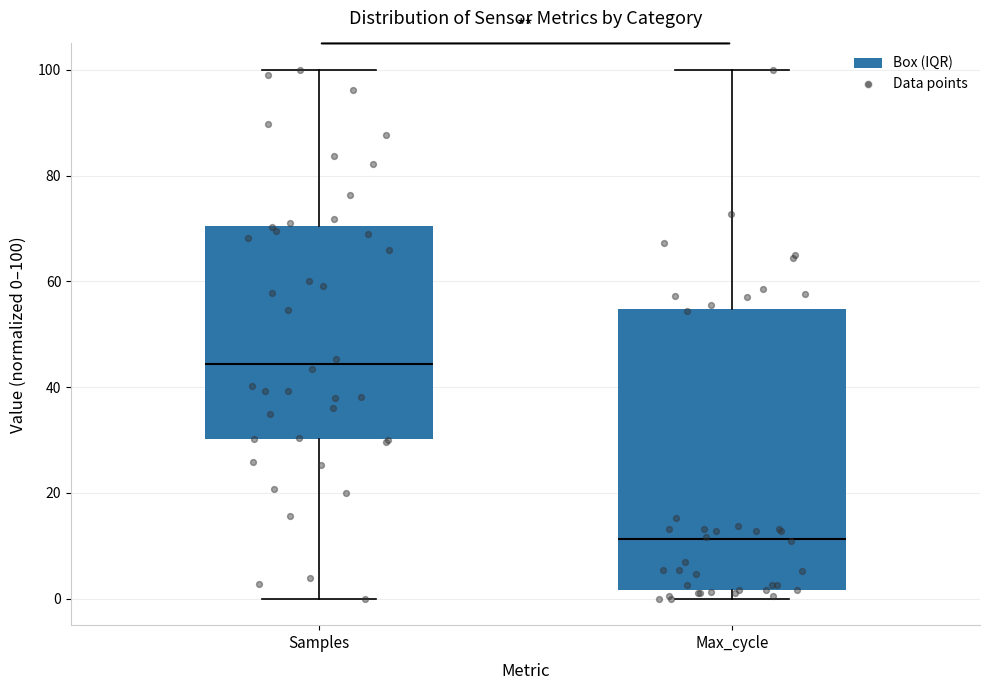

Which box is the tallest, from its lower edge to its upper edge?

Max_cycle